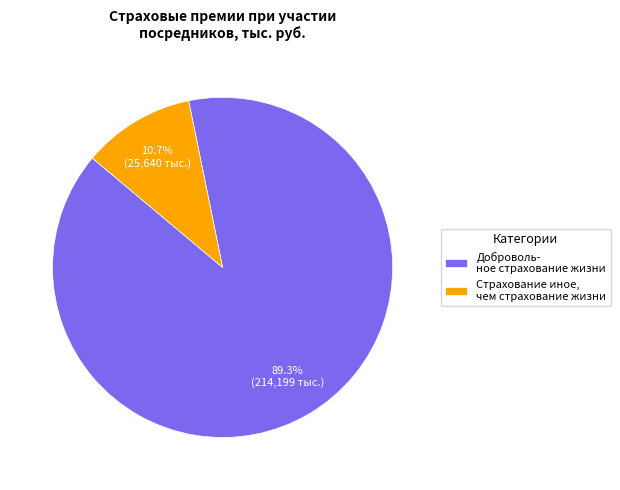

Is there a majority slice in this chart?

Yes